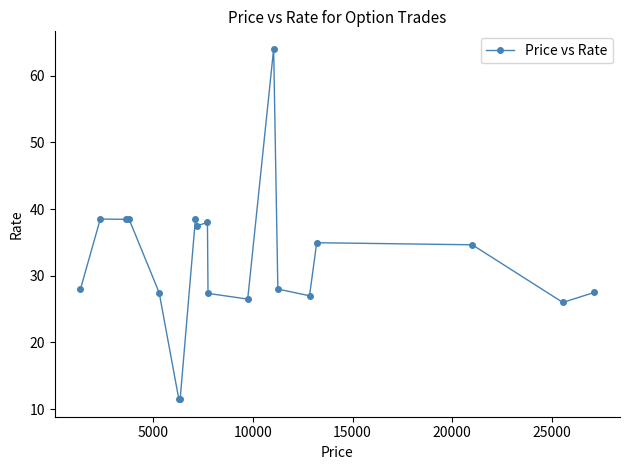

What is the value of the 7th point from the left?

11.5